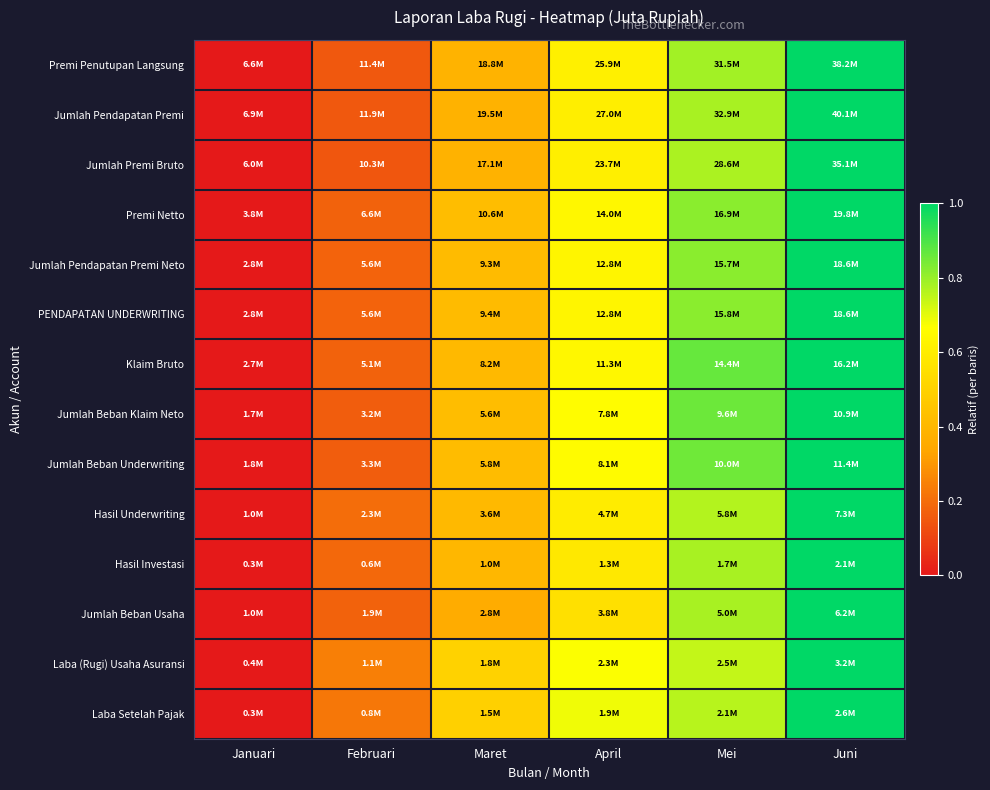

Reading left to right, list all the values displayed in this chart.

Premi Penutupan Langsung: Januari=0.0	Februari=0.2	Maret=0.4	April=0.6	Mei=0.8	Juni=1.0
Jumlah Pendapatan Premi: Januari=0.0	Februari=0.2	Maret=0.4	April=0.6	Mei=0.8	Juni=1.0
Jumlah Premi Bruto: Januari=0.0	Februari=0.1	Maret=0.4	April=0.6	Mei=0.8	Juni=1.0
Premi Netto: Januari=0.0	Februari=0.2	Maret=0.4	April=0.6	Mei=0.8	Juni=1.0
Jumlah Pendapatan Premi Neto: Januari=0.0	Februari=0.2	Maret=0.4	April=0.6	Mei=0.8	Juni=1.0
PENDAPATAN UNDERWRITING: Januari=0.0	Februari=0.2	Maret=0.4	April=0.6	Mei=0.8	Juni=1.0
Klaim Bruto: Januari=0.0	Februari=0.2	Maret=0.4	April=0.6	Mei=0.9	Juni=1.0
Jumlah Beban Klaim Neto: Januari=0.0	Februari=0.2	Maret=0.4	April=0.7	Mei=0.9	Juni=1.0
Jumlah Beban Underwriting: Januari=0.0	Februari=0.2	Maret=0.4	April=0.7	Mei=0.9	Juni=1.0
Hasil Underwriting: Januari=0.0	Februari=0.2	Maret=0.4	April=0.6	Mei=0.8	Juni=1.0
Hasil Investasi: Januari=0.0	Februari=0.2	Maret=0.4	April=0.6	Mei=0.8	Juni=1.0
Jumlah Beban Usaha: Januari=0.0	Februari=0.2	Maret=0.4	April=0.6	Mei=0.8	Juni=1.0
Laba (Rugi) Usaha Asuransi: Januari=0.0	Februari=0.2	Maret=0.5	April=0.7	Mei=0.7	Juni=1.0
Laba Setelah Pajak: Januari=0.0	Februari=0.2	Maret=0.5	April=0.7	Mei=0.8	Juni=1.0